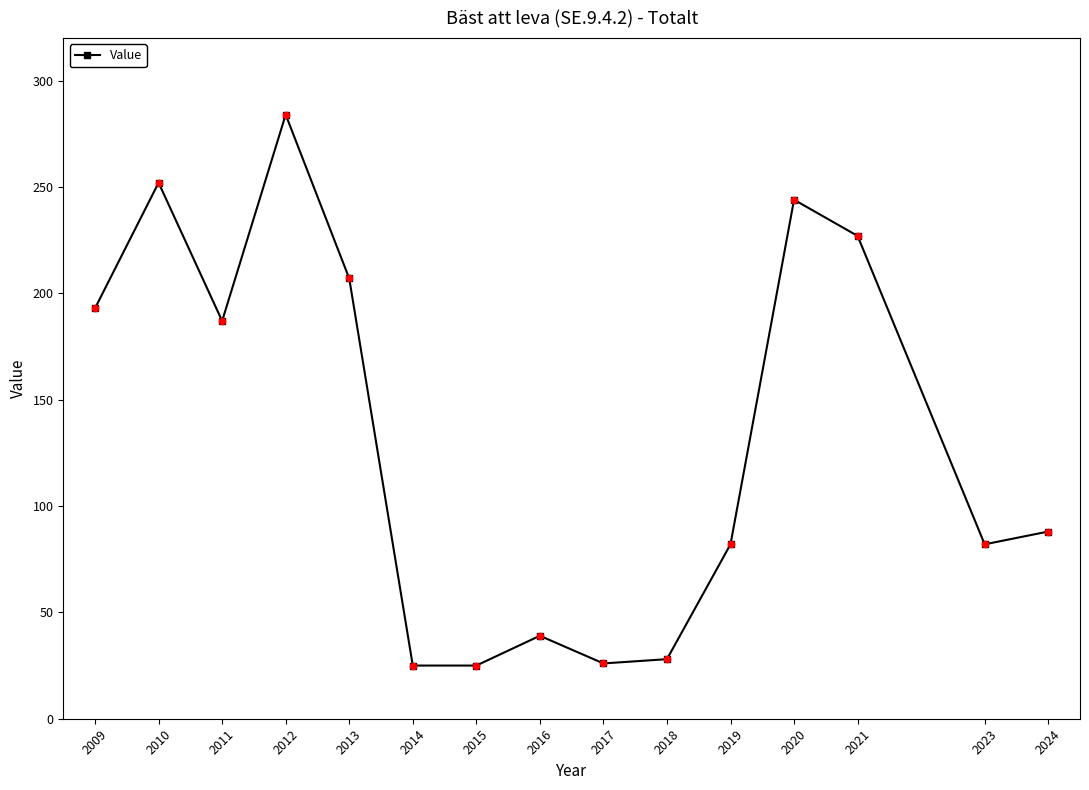

Approximately how many times larger is the value at 2017 compared to 2016?

0.7